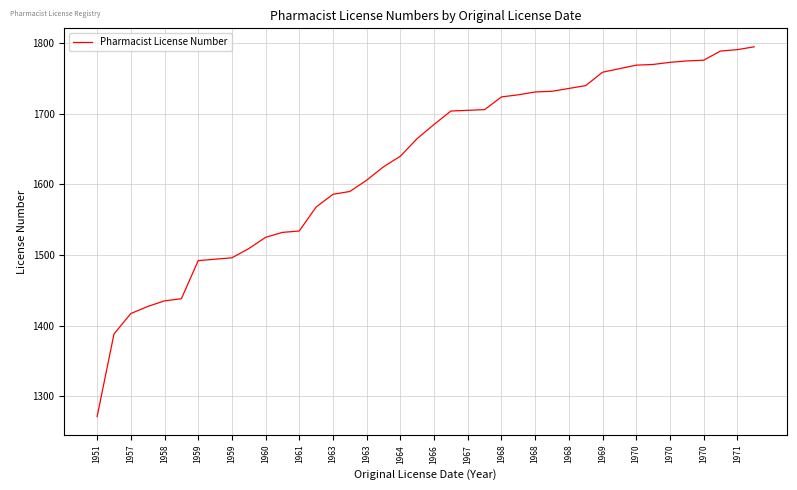

What is the minimum value shown in the chart?

1271